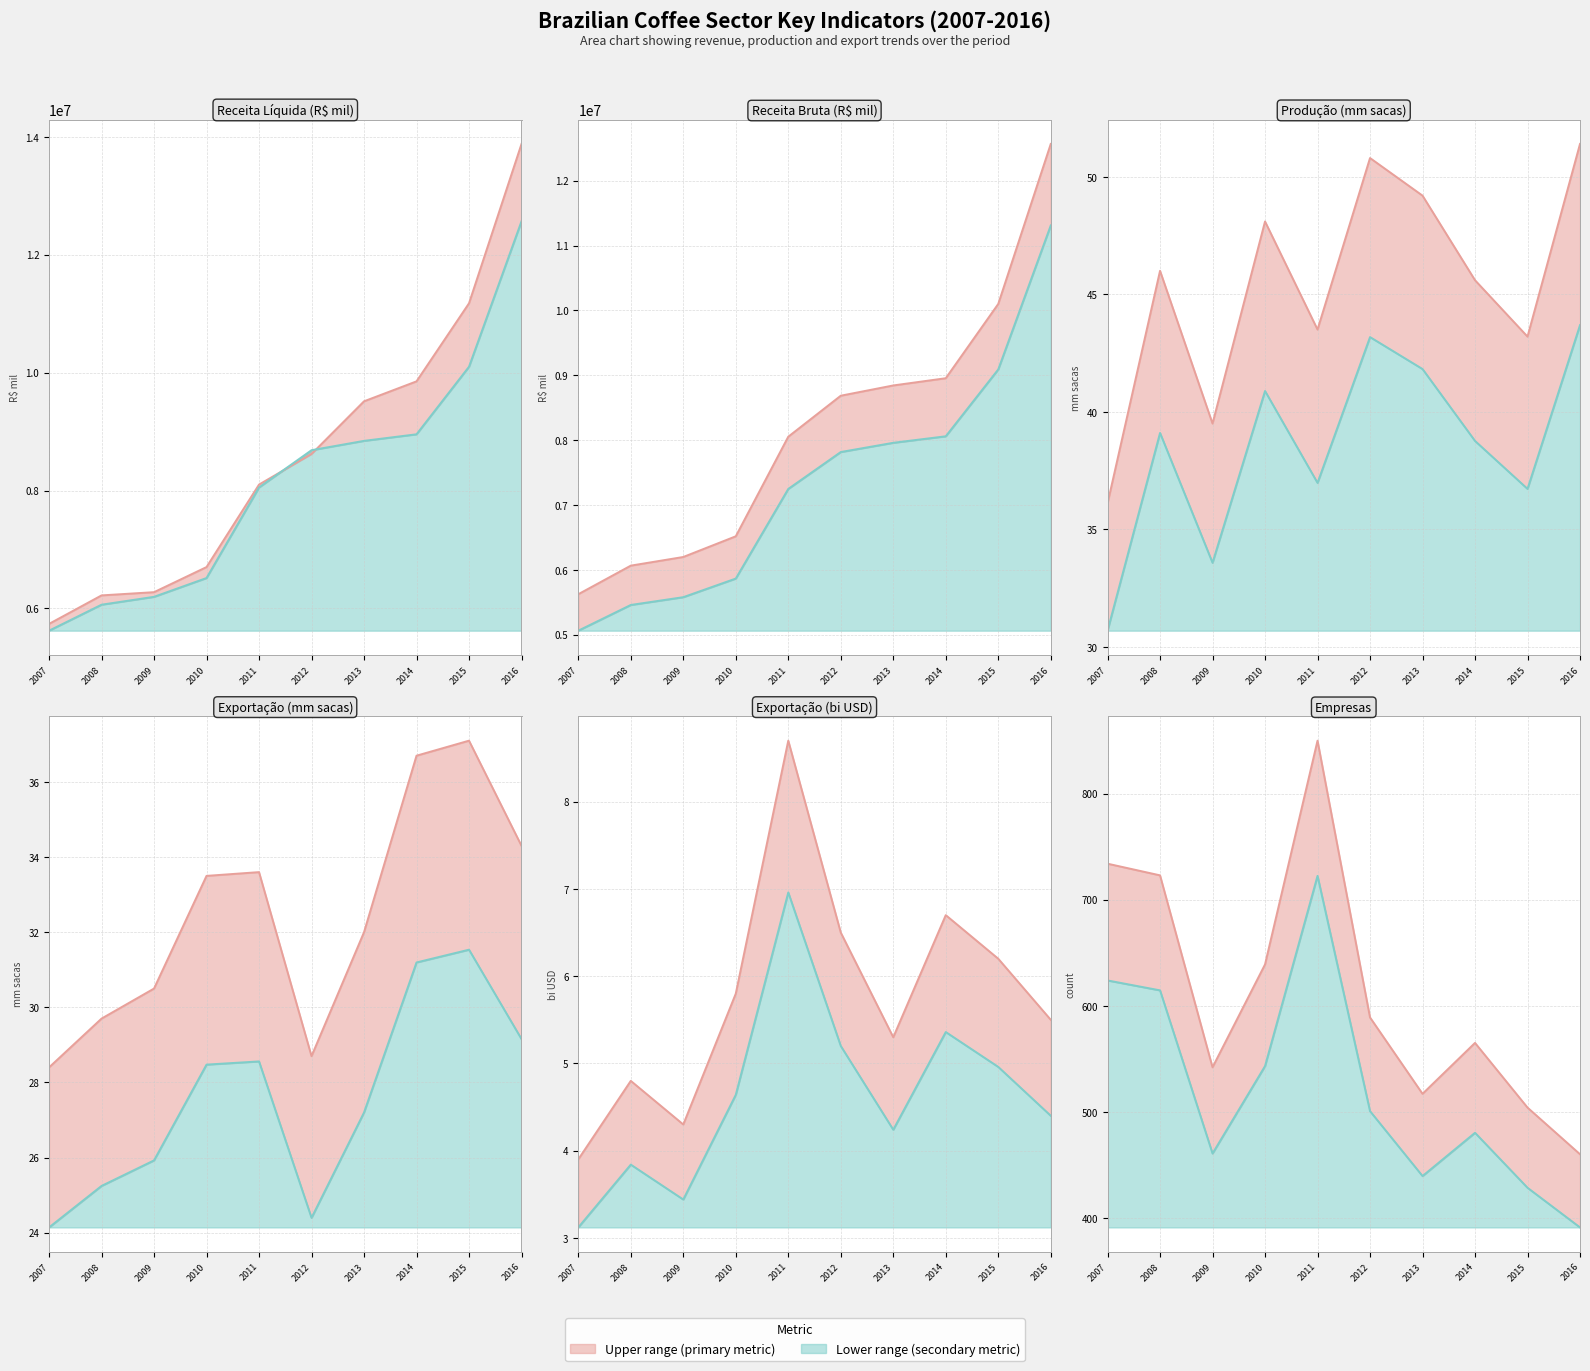

Is the value of export_sacas at 2010 greater than the value of empresas at 2015?

No